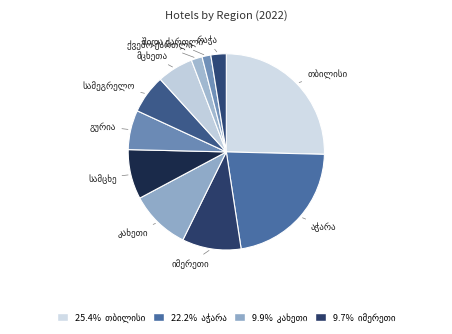

Count the number of slices in the pie.

11